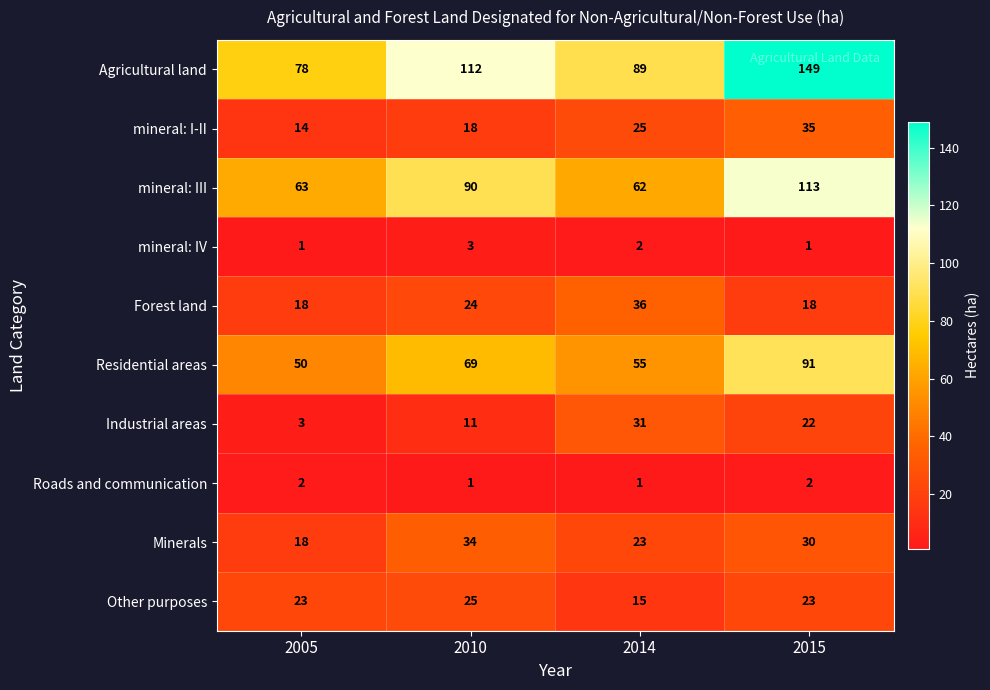

What is the difference between the second highest and minimum values in the Residential areas series?

19